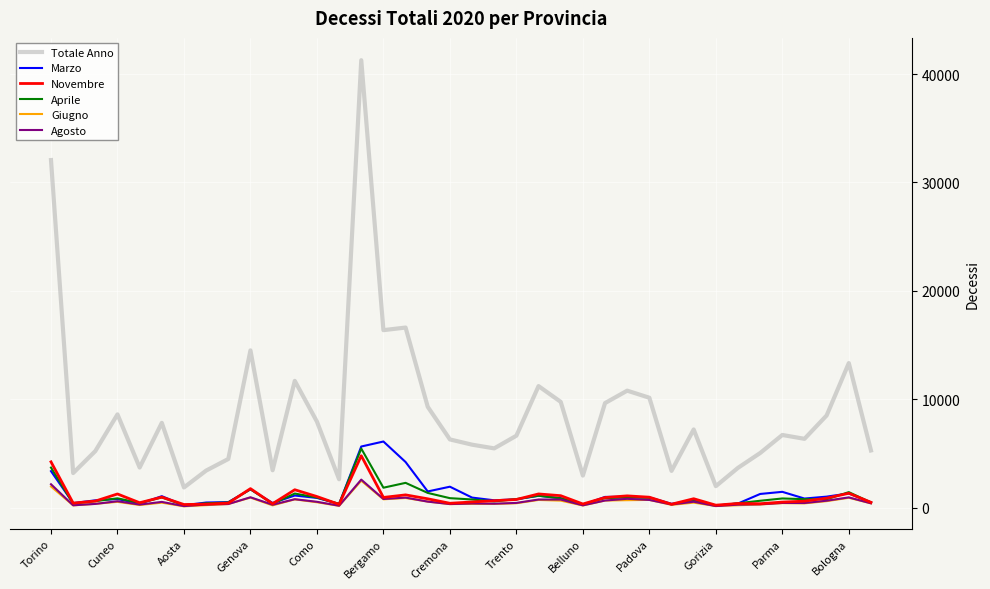

Which series has the largest total across all categories?

Totale Anno